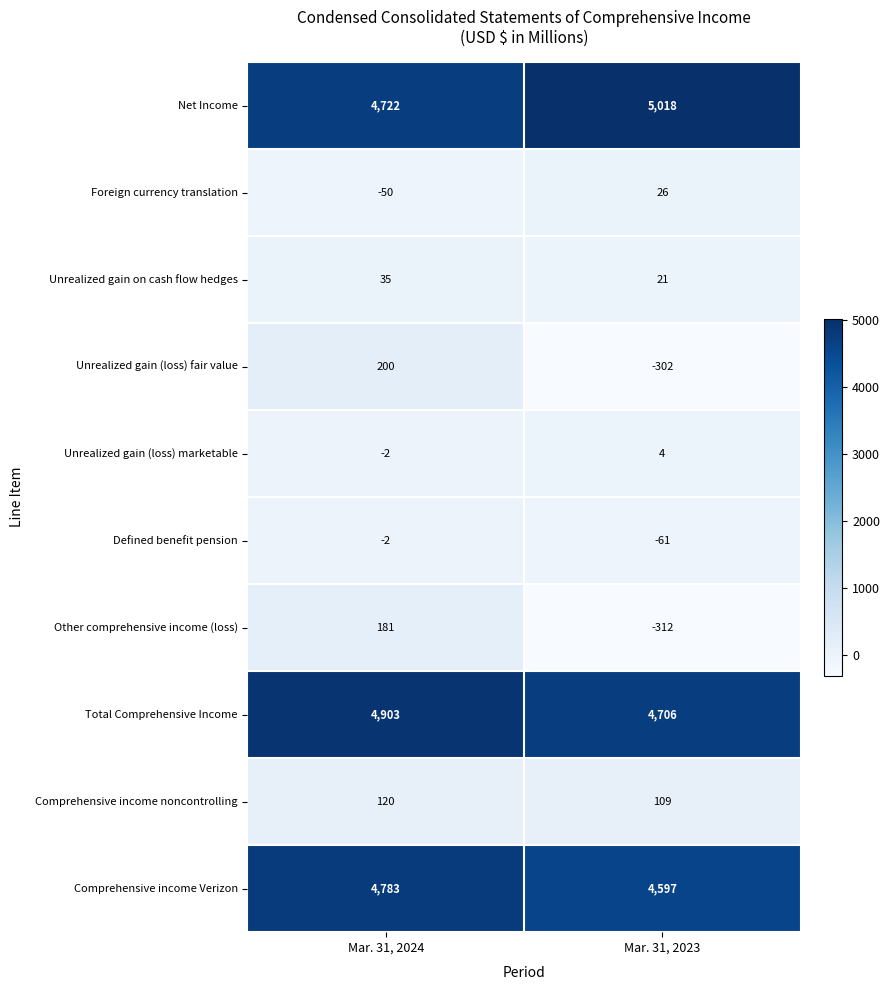

Reading right to left, transcribe all the data shown in this chart.

Net Income: Mar. 31, 2023=5018	Mar. 31, 2024=4722
Foreign currency translation: Mar. 31, 2023=26	Mar. 31, 2024=-50
Unrealized gain on cash flow hedges: Mar. 31, 2023=21	Mar. 31, 2024=35
Unrealized gain (loss) fair value: Mar. 31, 2023=-302	Mar. 31, 2024=200
Unrealized gain (loss) marketable: Mar. 31, 2023=4	Mar. 31, 2024=-2
Defined benefit pension: Mar. 31, 2023=-61	Mar. 31, 2024=-2
Other comprehensive income (loss): Mar. 31, 2023=-312	Mar. 31, 2024=181
Total Comprehensive Income: Mar. 31, 2023=4706	Mar. 31, 2024=4903
Comprehensive income noncontrolling: Mar. 31, 2023=109	Mar. 31, 2024=120
Comprehensive income Verizon: Mar. 31, 2023=4597	Mar. 31, 2024=4783